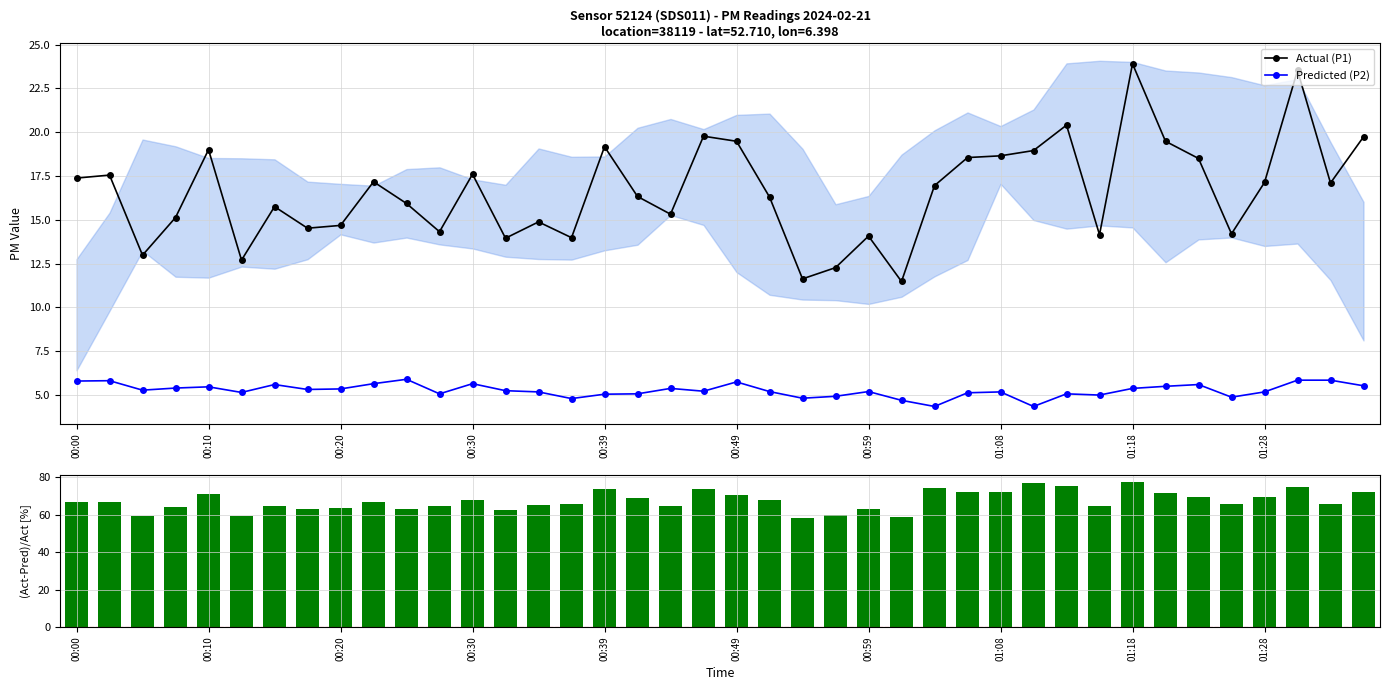

Is it true that Actual (P1) equals 8.7 at 00:10?

False